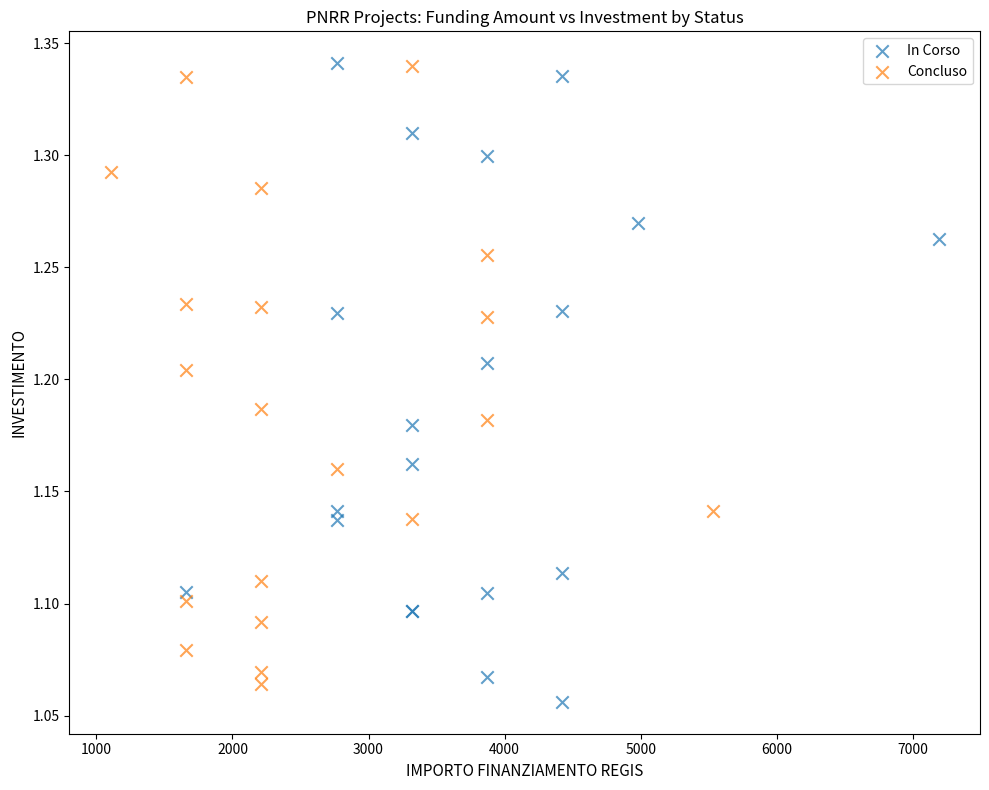

Which series has the largest Y range (max minus min)?

In Corso